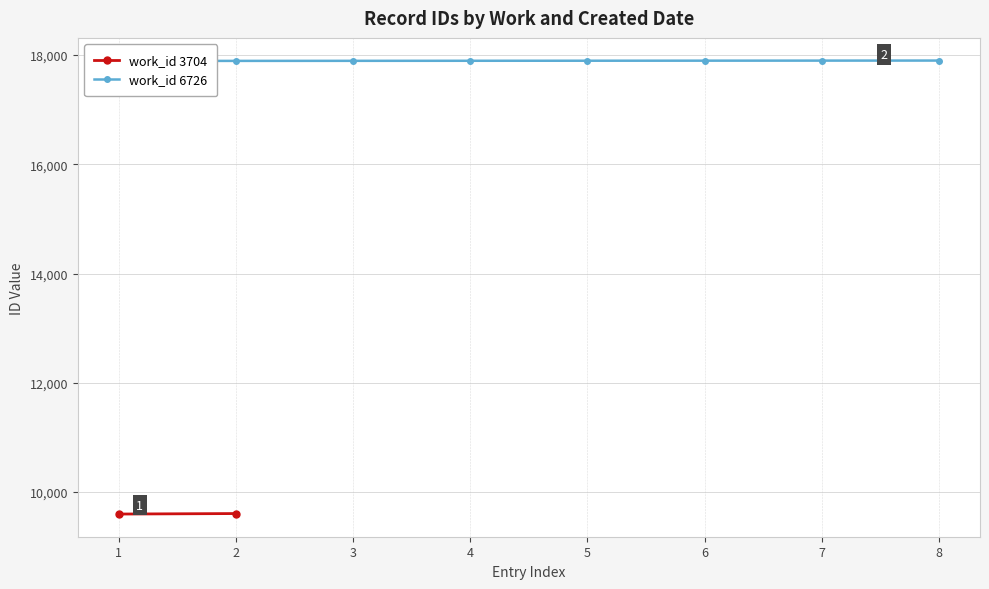

How many categories are shown in the chart?

8